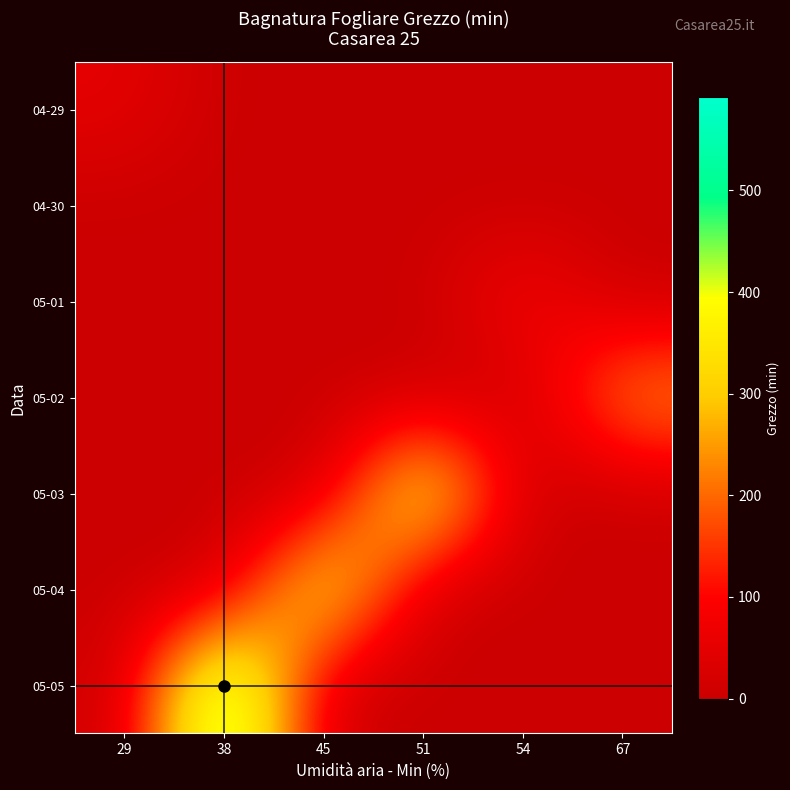

Which has a higher value, 38 or 67?

38